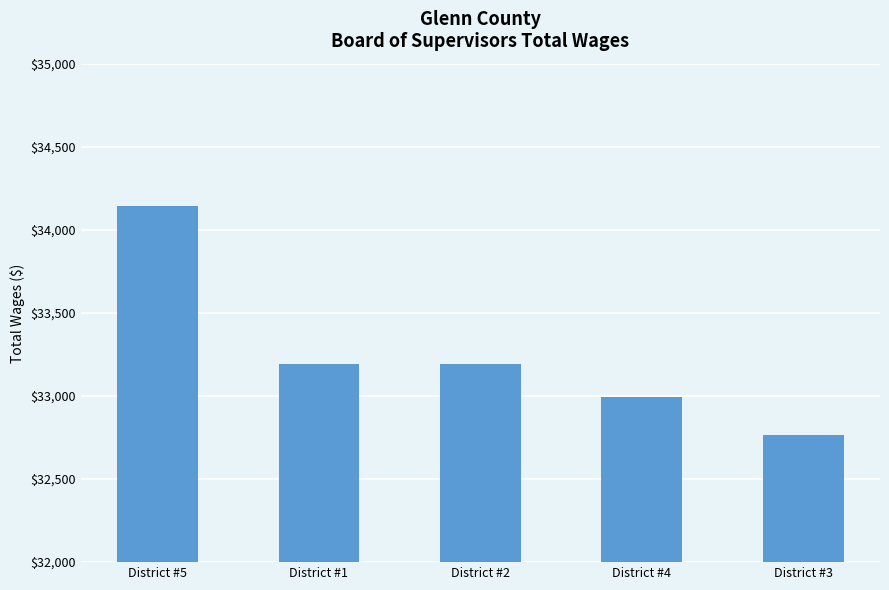

Between District #5 and District #3, which is larger?

District #5